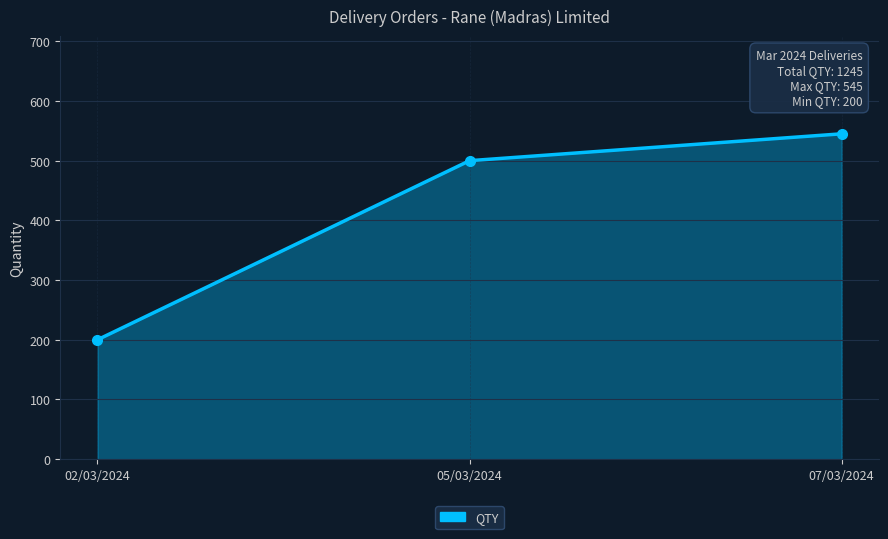

List the labels in order of value, largest first.

07/03/2024, 05/03/2024, 02/03/2024